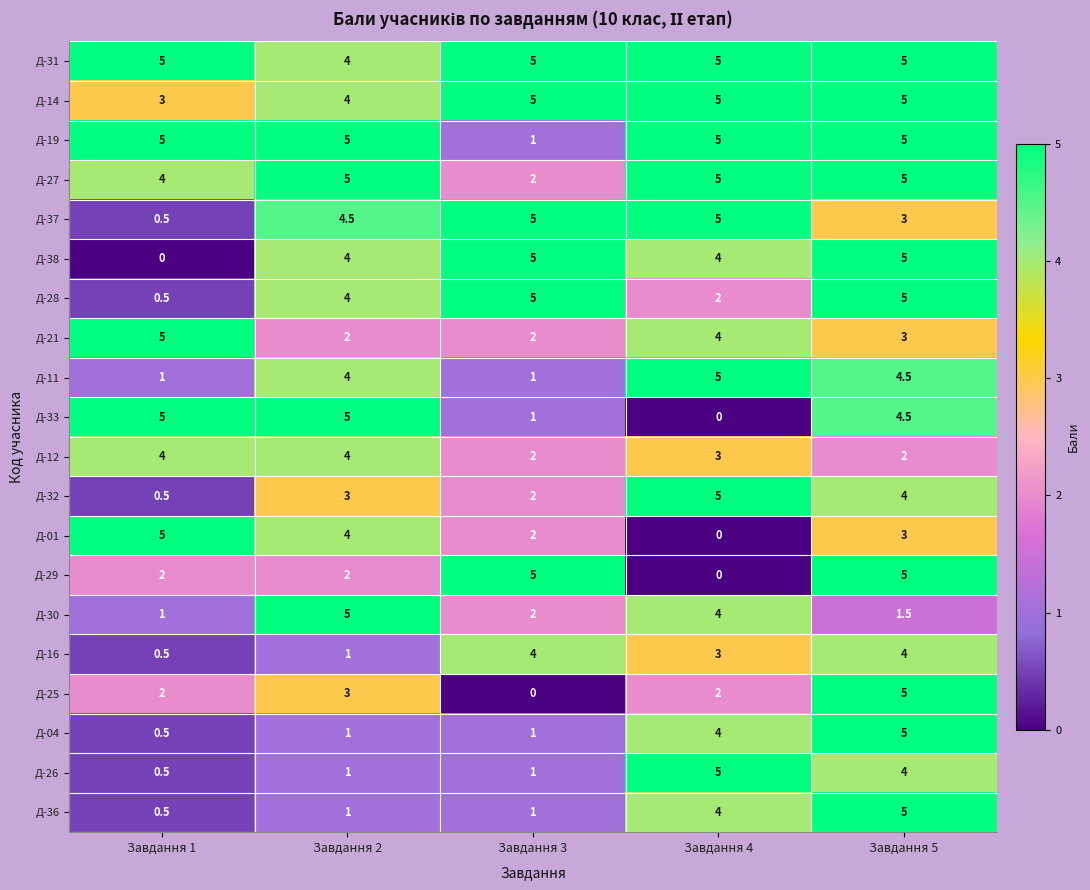

How many categories are shown in the chart?

5